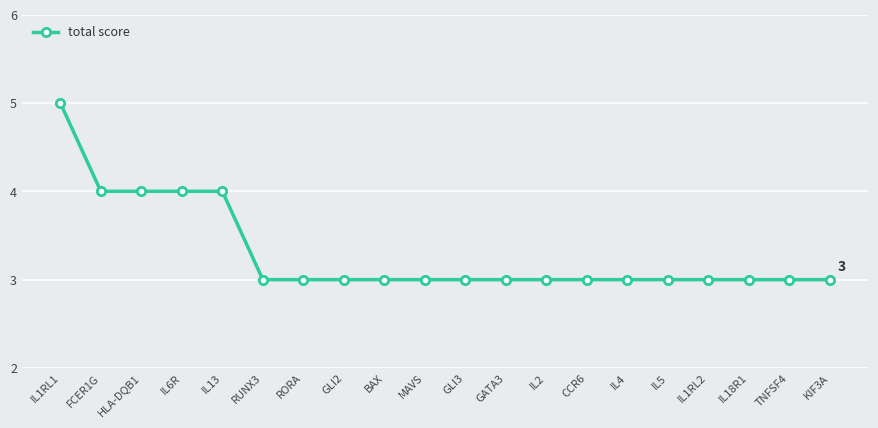

Between GLI2 and HLA-DQB1, which is larger?

HLA-DQB1